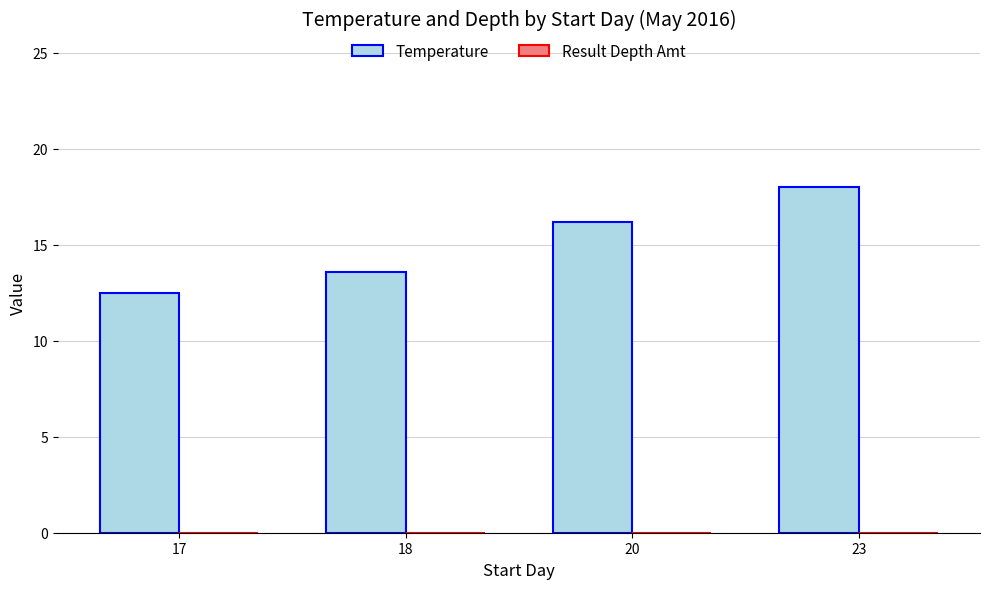

What is the change in value from 18 to 23?

+4.4